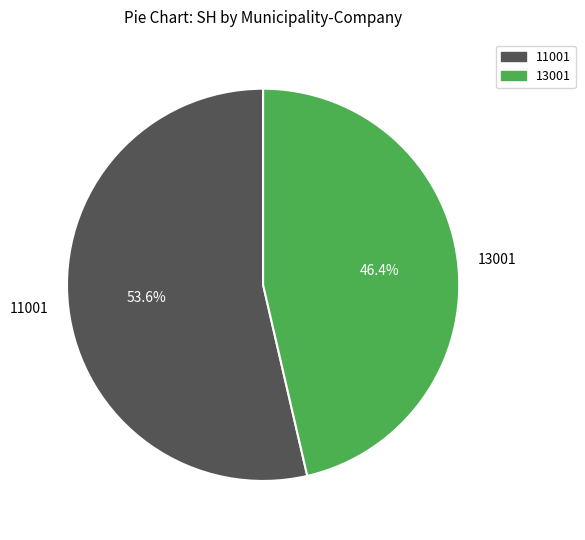

Approximately how many times larger is the value at 13001 compared to 11001?

0.9